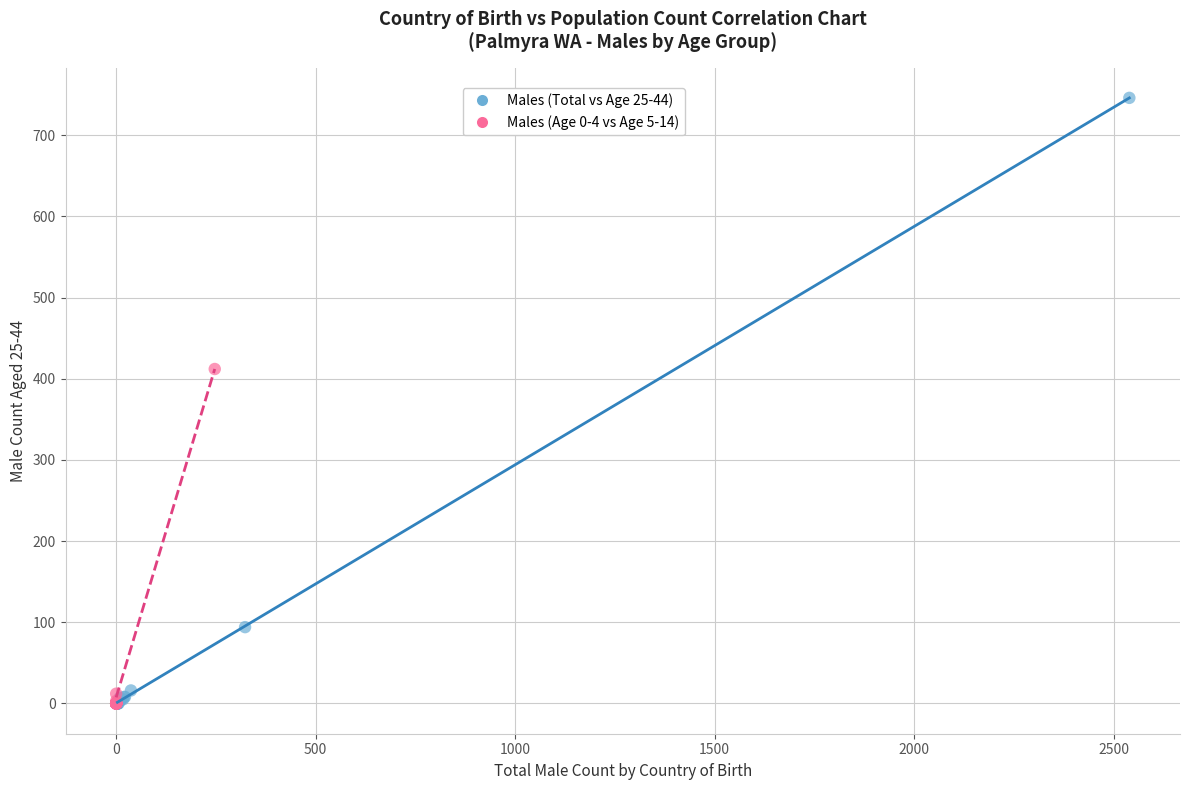

Which series reaches the maximum Y coordinate?

Males (Total vs Age 25-44)